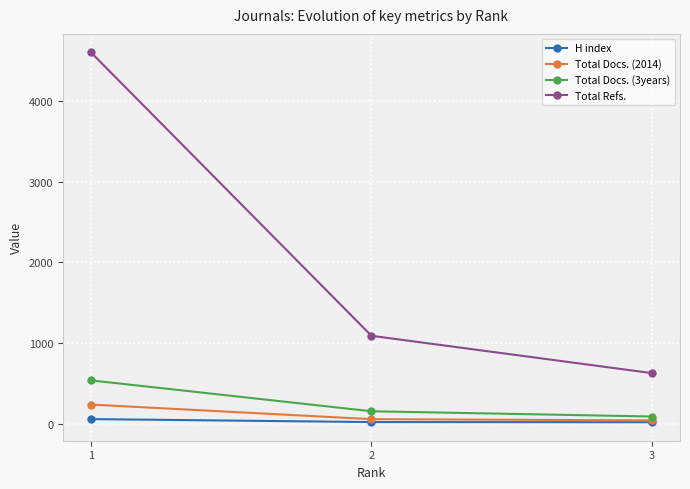

Where does the Total Docs. (2014) series first go above 57?

1